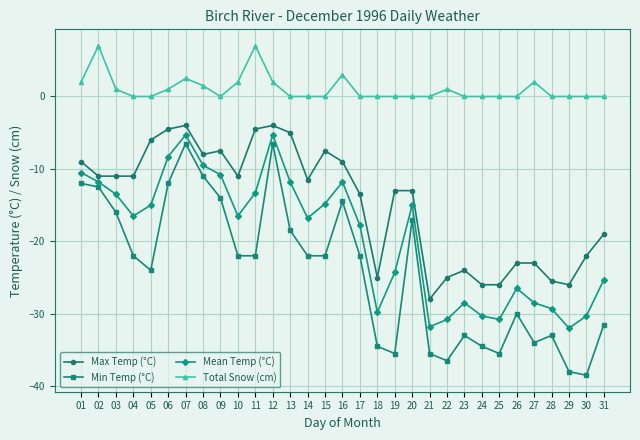

What is the value of the Max Temp (°C) point at the 5th from the left?

-6.0